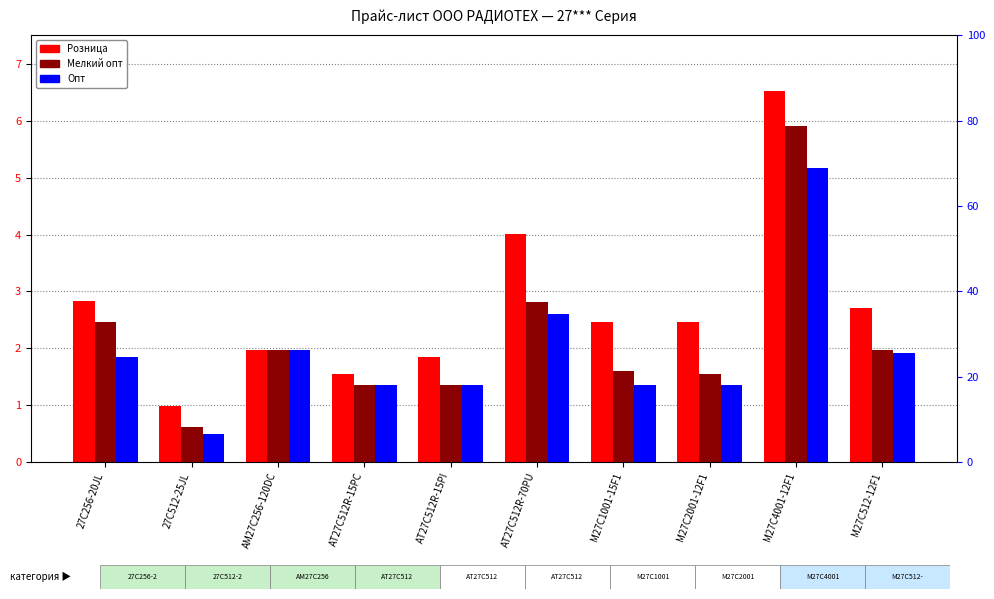

What position from the left is AT27C512R-15PC?

4